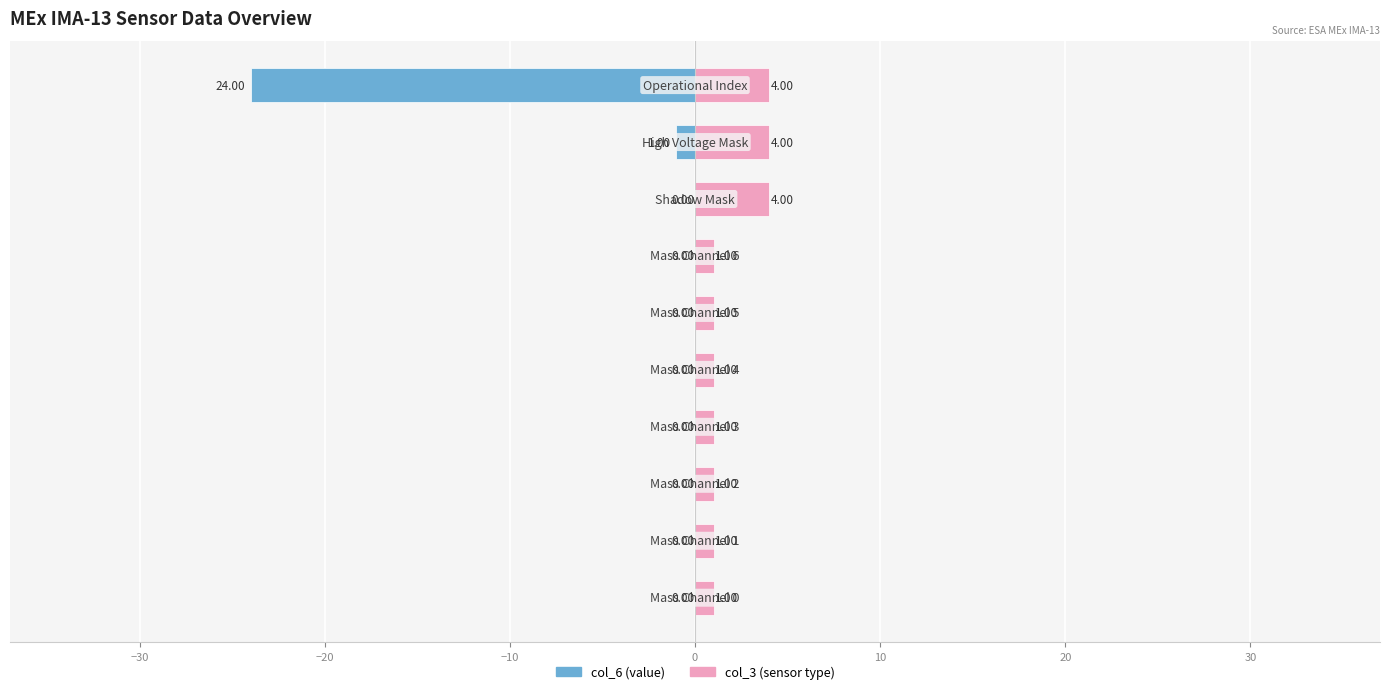

Is it true that col_3 (sensor type) equals 1 at −10?

False